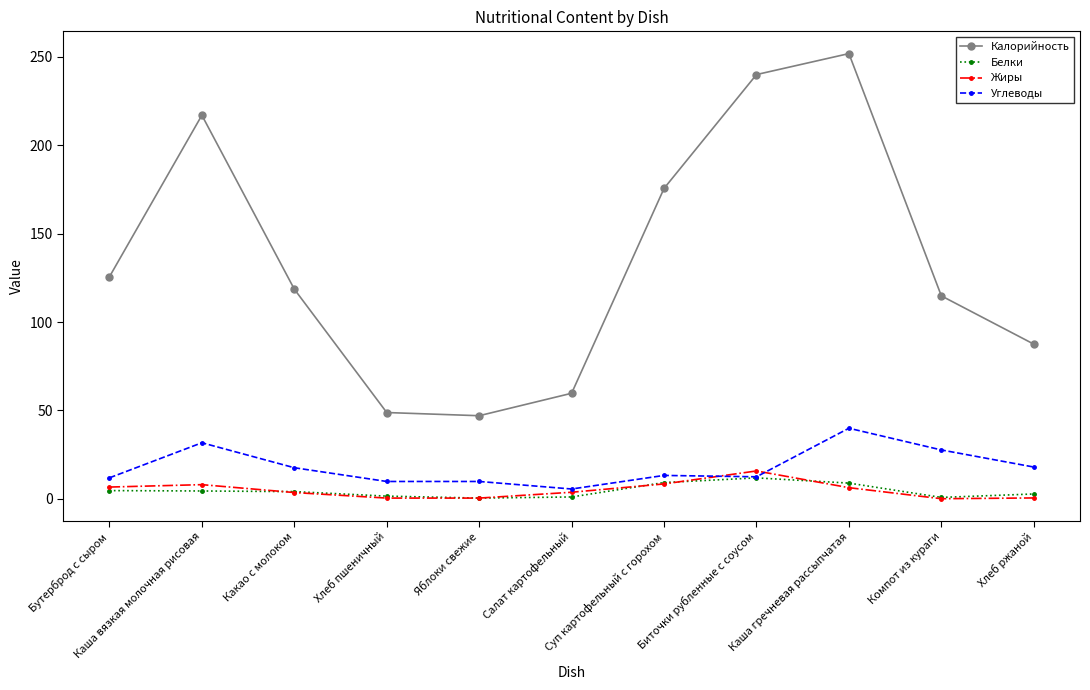

True or false: Углеводы and Калорийность intersect in this chart.

False